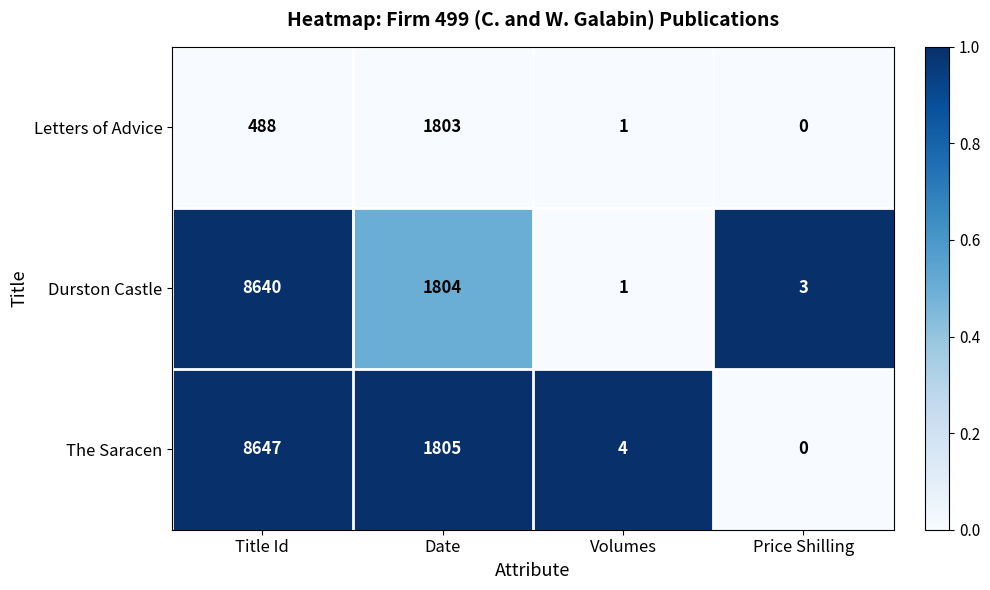

What is the difference between the maximum and second lowest values in the Durston Castle series?

8637